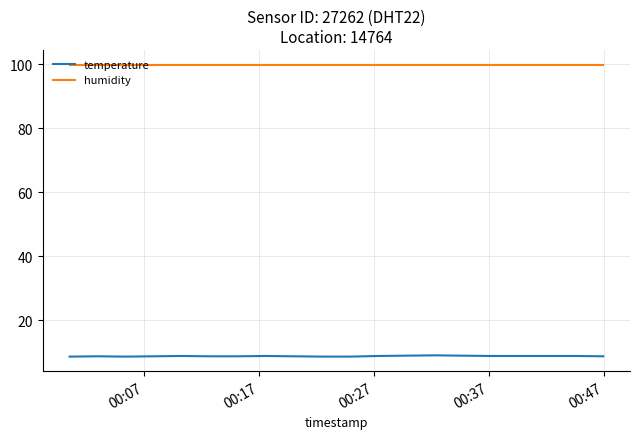

Which series has the largest total across all categories?

humidity